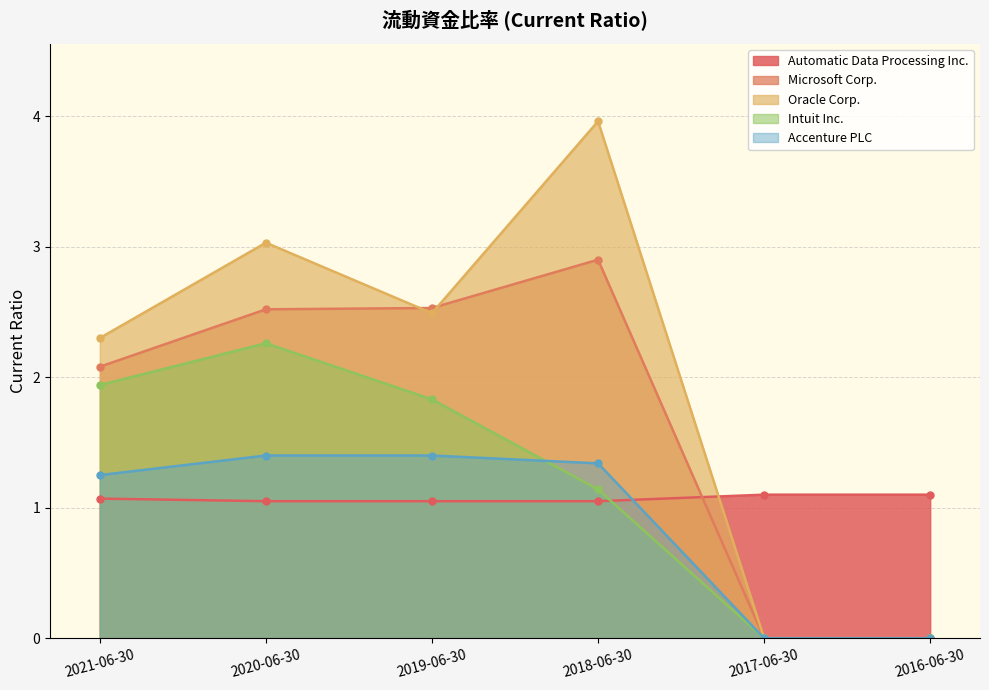

Which series has the largest range (max minus min)?

Oracle Corp.